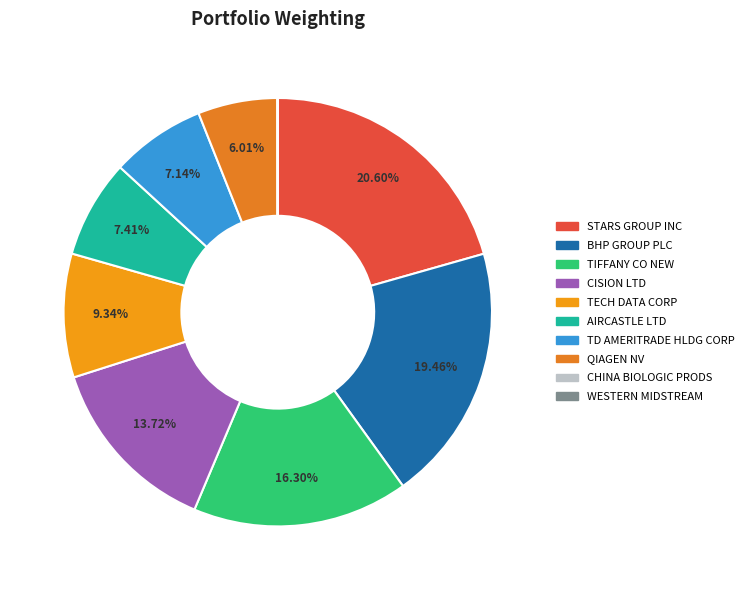

To the nearest percent, what is the average slice percentage?

10%